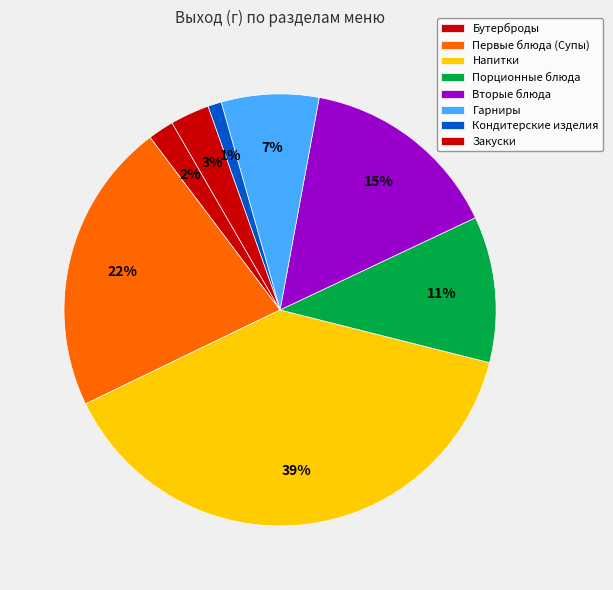

The Первые блюда (Супы) slice represents 1% of the pie. True or false?

False